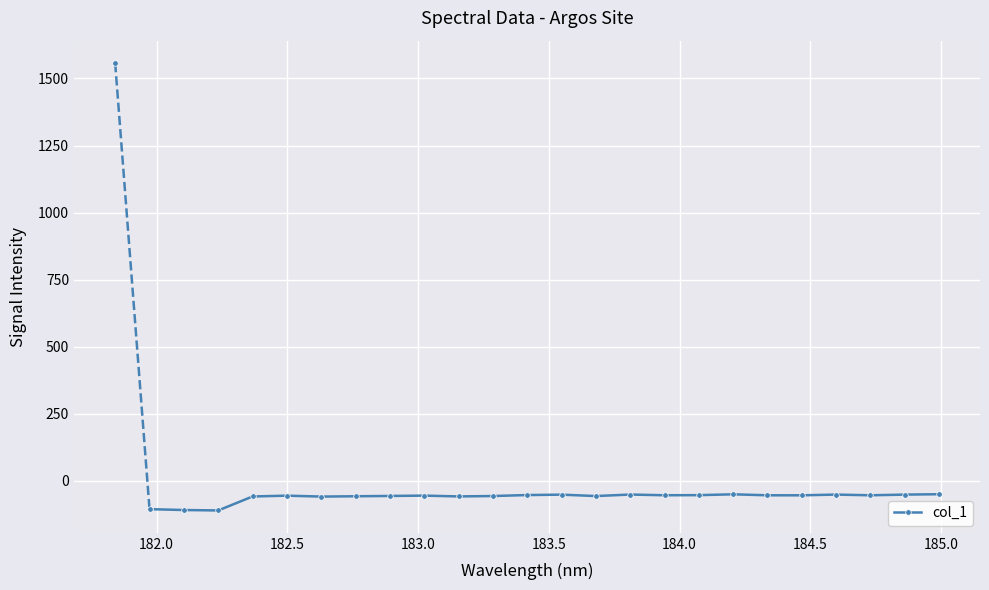

True or false: there are more than 0 points higher than both neighbors.

True